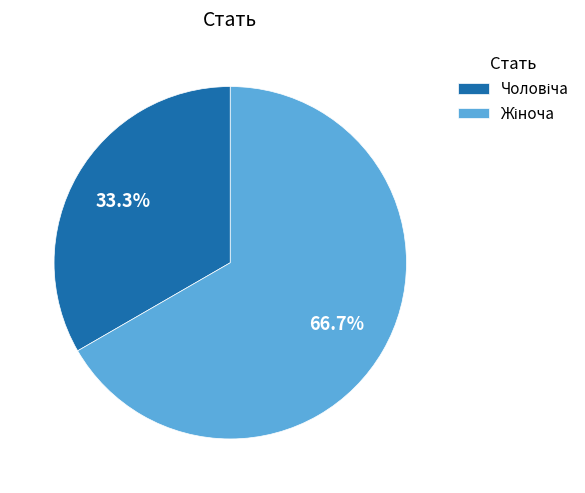

What is the total percentage of Чоловіча and Жіноча?

100.0%